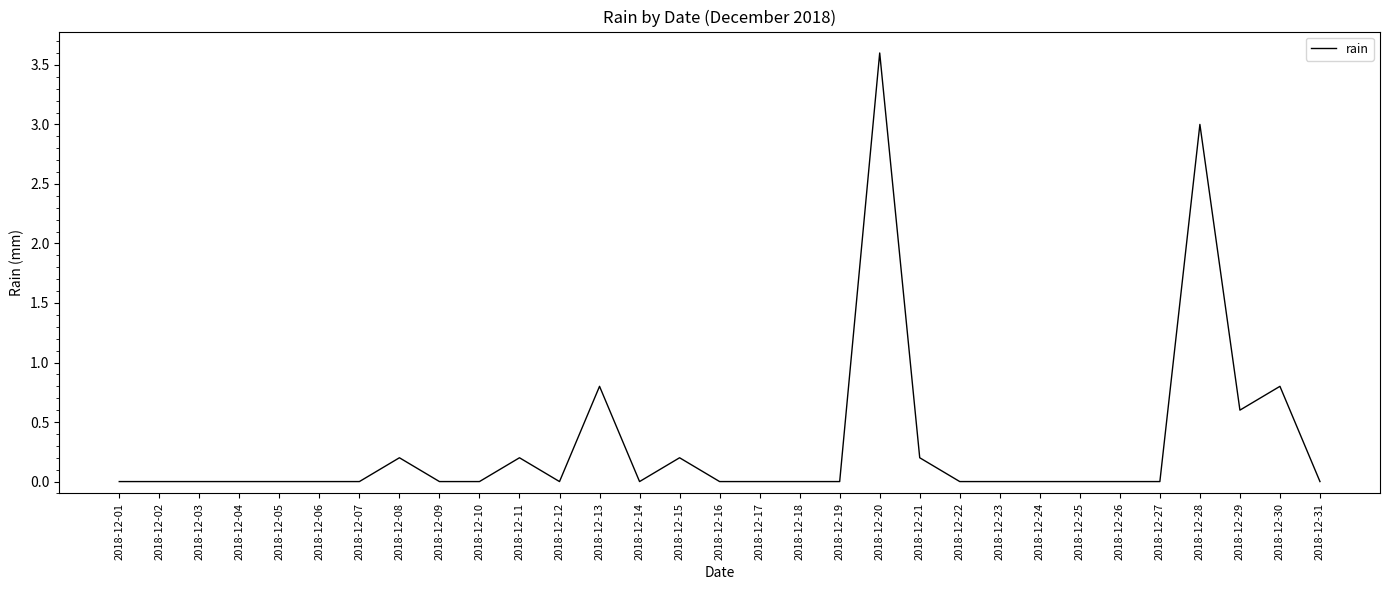

What is the difference between the maximum and minimum values?

3.6